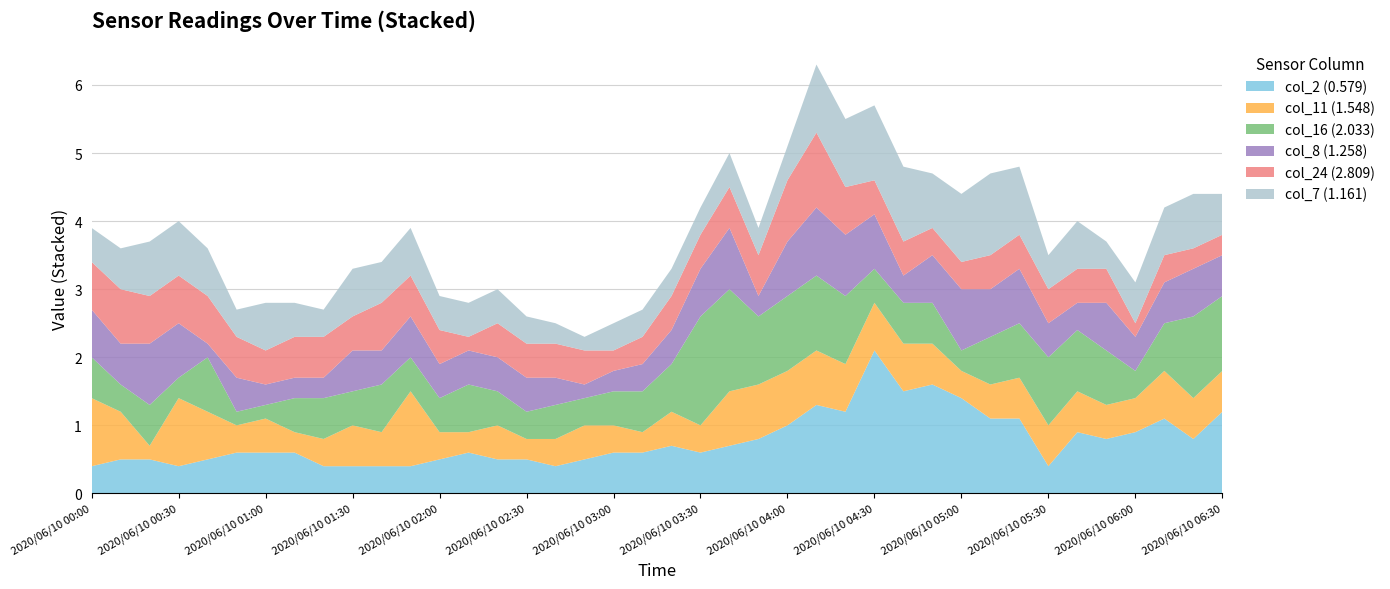

Reading left to right, what are all the values shown in this chart?

col_2 (0.579): 2020/06/10 00:00=0.4	2020/06/10 00:10=0.5	2020/06/10 00:20=0.5	2020/06/10 00:30=0.4	2020/06/10 00:40=0.5	2020/06/10 00:50=0.6	2020/06/10 01:00=0.6	2020/06/10 01:10=0.6	2020/06/10 01:20=0.4	2020/06/10 01:30=0.4	2020/06/10 01:40=0.4	2020/06/10 01:50=0.4	2020/06/10 02:00=0.5	2020/06/10 02:10=0.6	2020/06/10 02:20=0.5	2020/06/10 02:30=0.5	2020/06/10 02:40=0.4	2020/06/10 02:50=0.5	2020/06/10 03:00=0.6	2020/06/10 03:10=0.6	2020/06/10 03:20=0.7	2020/06/10 03:30=0.6	2020/06/10 03:40=0.7	2020/06/10 03:50=0.8	2020/06/10 04:00=1.0	2020/06/10 04:10=1.3	2020/06/10 04:20=1.2	2020/06/10 04:30=2.1	2020/06/10 04:40=1.5	2020/06/10 04:50=1.6	2020/06/10 05:00=1.4	2020/06/10 05:10=1.1	2020/06/10 05:20=1.1	2020/06/10 05:30=0.4	2020/06/10 05:40=0.9	2020/06/10 05:50=0.8	2020/06/10 06:00=0.9	2020/06/10 06:10=1.1	2020/06/10 06:20=0.8	2020/06/10 06:30=1.2
col_11 (1.548): 2020/06/10 00:00=1.0	2020/06/10 00:10=0.7	2020/06/10 00:20=0.2	2020/06/10 00:30=1.0	2020/06/10 00:40=0.7	2020/06/10 00:50=0.4	2020/06/10 01:00=0.5	2020/06/10 01:10=0.3	2020/06/10 01:20=0.4	2020/06/10 01:30=0.6	2020/06/10 01:40=0.5	2020/06/10 01:50=1.1	2020/06/10 02:00=0.4	2020/06/10 02:10=0.3	2020/06/10 02:20=0.5	2020/06/10 02:30=0.3	2020/06/10 02:40=0.4	2020/06/10 02:50=0.5	2020/06/10 03:00=0.4	2020/06/10 03:10=0.3	2020/06/10 03:20=0.5	2020/06/10 03:30=0.4	2020/06/10 03:40=0.8	2020/06/10 03:50=0.8	2020/06/10 04:00=0.8	2020/06/10 04:10=0.8	2020/06/10 04:20=0.7	2020/06/10 04:30=0.7	2020/06/10 04:40=0.7	2020/06/10 04:50=0.6	2020/06/10 05:00=0.4	2020/06/10 05:10=0.5	2020/06/10 05:20=0.6	2020/06/10 05:30=0.6	2020/06/10 05:40=0.6	2020/06/10 05:50=0.5	2020/06/10 06:00=0.5	2020/06/10 06:10=0.7	2020/06/10 06:20=0.6	2020/06/10 06:30=0.6
col_16 (2.033): 2020/06/10 00:00=0.6	2020/06/10 00:10=0.4	2020/06/10 00:20=0.6	2020/06/10 00:30=0.3	2020/06/10 00:40=0.8	2020/06/10 00:50=0.2	2020/06/10 01:00=0.2	2020/06/10 01:10=0.5	2020/06/10 01:20=0.6	2020/06/10 01:30=0.5	2020/06/10 01:40=0.7	2020/06/10 01:50=0.5	2020/06/10 02:00=0.5	2020/06/10 02:10=0.7	2020/06/10 02:20=0.5	2020/06/10 02:30=0.4	2020/06/10 02:40=0.5	2020/06/10 02:50=0.4	2020/06/10 03:00=0.5	2020/06/10 03:10=0.6	2020/06/10 03:20=0.7	2020/06/10 03:30=1.6	2020/06/10 03:40=1.5	2020/06/10 03:50=1.0	2020/06/10 04:00=1.1	2020/06/10 04:10=1.1	2020/06/10 04:20=1.0	2020/06/10 04:30=0.5	2020/06/10 04:40=0.6	2020/06/10 04:50=0.6	2020/06/10 05:00=0.3	2020/06/10 05:10=0.7	2020/06/10 05:20=0.8	2020/06/10 05:30=1.0	2020/06/10 05:40=0.9	2020/06/10 05:50=0.8	2020/06/10 06:00=0.4	2020/06/10 06:10=0.7	2020/06/10 06:20=1.2	2020/06/10 06:30=1.1
col_8 (1.258): 2020/06/10 00:00=0.7	2020/06/10 00:10=0.6	2020/06/10 00:20=0.9	2020/06/10 00:30=0.8	2020/06/10 00:40=0.2	2020/06/10 00:50=0.5	2020/06/10 01:00=0.3	2020/06/10 01:10=0.3	2020/06/10 01:20=0.3	2020/06/10 01:30=0.6	2020/06/10 01:40=0.5	2020/06/10 01:50=0.6	2020/06/10 02:00=0.5	2020/06/10 02:10=0.5	2020/06/10 02:20=0.5	2020/06/10 02:30=0.5	2020/06/10 02:40=0.4	2020/06/10 02:50=0.2	2020/06/10 03:00=0.3	2020/06/10 03:10=0.4	2020/06/10 03:20=0.5	2020/06/10 03:30=0.7	2020/06/10 03:40=0.9	2020/06/10 03:50=0.3	2020/06/10 04:00=0.8	2020/06/10 04:10=1.0	2020/06/10 04:20=0.9	2020/06/10 04:30=0.8	2020/06/10 04:40=0.4	2020/06/10 04:50=0.7	2020/06/10 05:00=0.9	2020/06/10 05:10=0.7	2020/06/10 05:20=0.8	2020/06/10 05:30=0.5	2020/06/10 05:40=0.4	2020/06/10 05:50=0.7	2020/06/10 06:00=0.5	2020/06/10 06:10=0.6	2020/06/10 06:20=0.7	2020/06/10 06:30=0.6
col_24 (2.809): 2020/06/10 00:00=0.7	2020/06/10 00:10=0.8	2020/06/10 00:20=0.7	2020/06/10 00:30=0.7	2020/06/10 00:40=0.7	2020/06/10 00:50=0.6	2020/06/10 01:00=0.5	2020/06/10 01:10=0.6	2020/06/10 01:20=0.6	2020/06/10 01:30=0.5	2020/06/10 01:40=0.7	2020/06/10 01:50=0.6	2020/06/10 02:00=0.5	2020/06/10 02:10=0.2	2020/06/10 02:20=0.5	2020/06/10 02:30=0.5	2020/06/10 02:40=0.5	2020/06/10 02:50=0.5	2020/06/10 03:00=0.3	2020/06/10 03:10=0.4	2020/06/10 03:20=0.5	2020/06/10 03:30=0.5	2020/06/10 03:40=0.6	2020/06/10 03:50=0.6	2020/06/10 04:00=0.9	2020/06/10 04:10=1.1	2020/06/10 04:20=0.7	2020/06/10 04:30=0.5	2020/06/10 04:40=0.5	2020/06/10 04:50=0.4	2020/06/10 05:00=0.4	2020/06/10 05:10=0.5	2020/06/10 05:20=0.5	2020/06/10 05:30=0.5	2020/06/10 05:40=0.5	2020/06/10 05:50=0.5	2020/06/10 06:00=0.2	2020/06/10 06:10=0.4	2020/06/10 06:20=0.3	2020/06/10 06:30=0.3
col_7 (1.161): 2020/06/10 00:00=0.5	2020/06/10 00:10=0.6	2020/06/10 00:20=0.8	2020/06/10 00:30=0.8	2020/06/10 00:40=0.7	2020/06/10 00:50=0.4	2020/06/10 01:00=0.7	2020/06/10 01:10=0.5	2020/06/10 01:20=0.4	2020/06/10 01:30=0.7	2020/06/10 01:40=0.6	2020/06/10 01:50=0.7	2020/06/10 02:00=0.5	2020/06/10 02:10=0.5	2020/06/10 02:20=0.5	2020/06/10 02:30=0.4	2020/06/10 02:40=0.3	2020/06/10 02:50=0.2	2020/06/10 03:00=0.4	2020/06/10 03:10=0.4	2020/06/10 03:20=0.4	2020/06/10 03:30=0.4	2020/06/10 03:40=0.5	2020/06/10 03:50=0.4	2020/06/10 04:00=0.5	2020/06/10 04:10=1.0	2020/06/10 04:20=1.0	2020/06/10 04:30=1.1	2020/06/10 04:40=1.1	2020/06/10 04:50=0.8	2020/06/10 05:00=1.0	2020/06/10 05:10=1.2	2020/06/10 05:20=1.0	2020/06/10 05:30=0.5	2020/06/10 05:40=0.7	2020/06/10 05:50=0.4	2020/06/10 06:00=0.6	2020/06/10 06:10=0.7	2020/06/10 06:20=0.8	2020/06/10 06:30=0.6